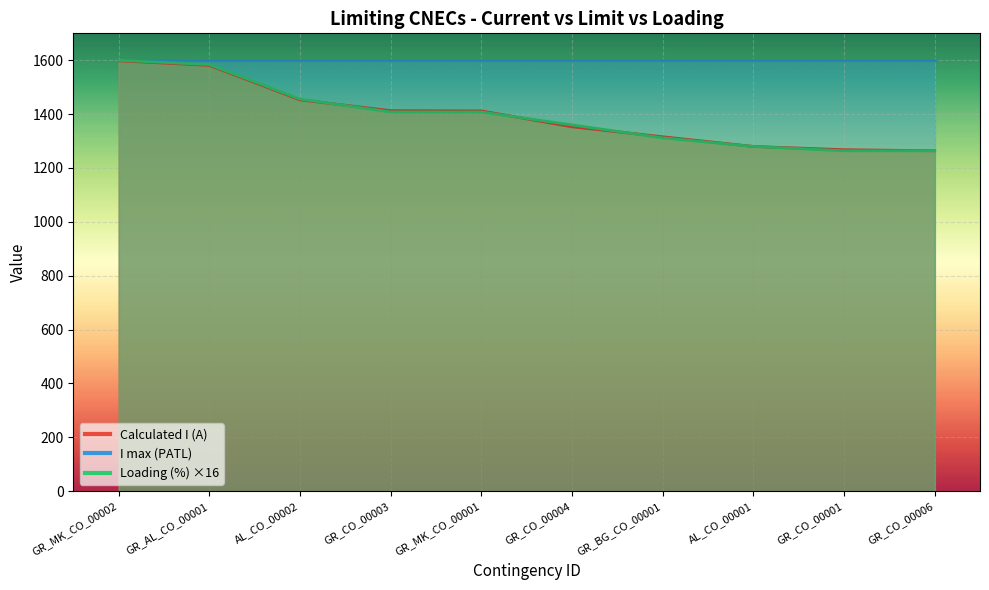

True or false: Loading (%) has more than 0 points higher than both neighbors.

False